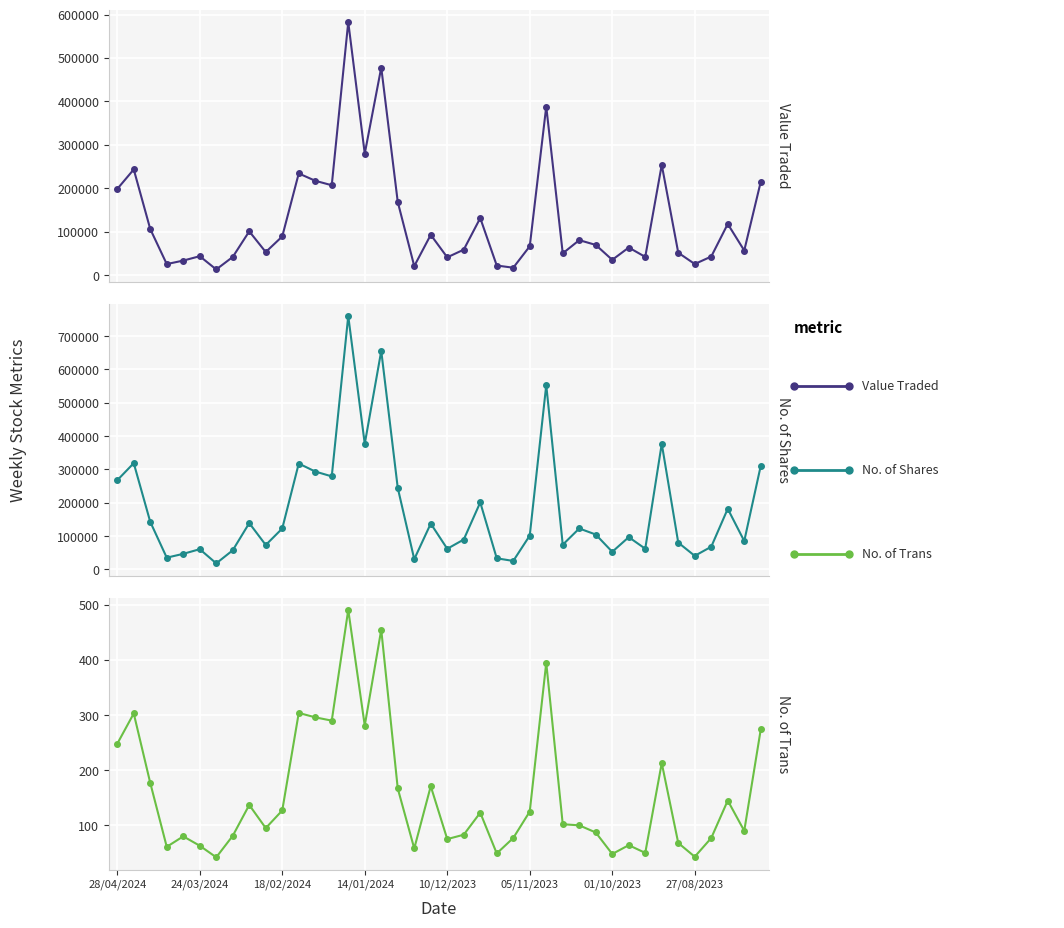

List the series in order of their peak value, lowest first.

No. of Trans, Value Traded, No. of Shares